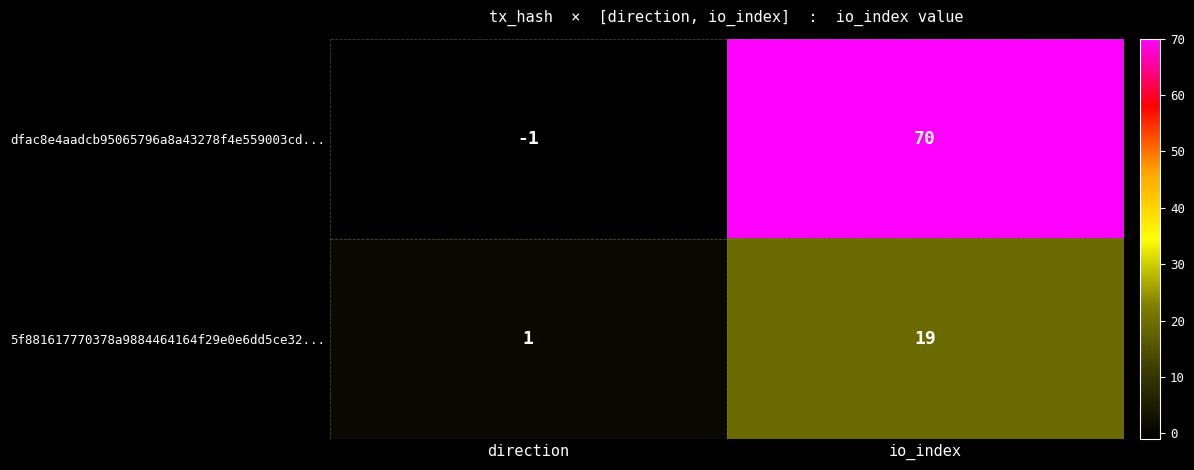

What is the difference between the maximum and minimum values in the 5f881617770378a9884464164f29e0e6dd5ce32... series?

18